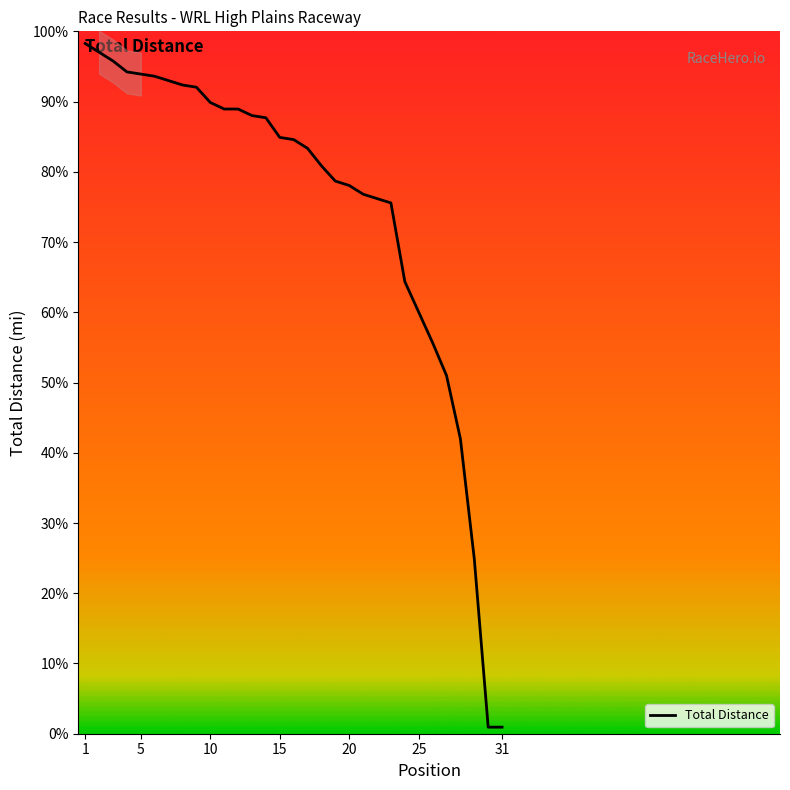

What is the minimum value shown in the chart?

7.7